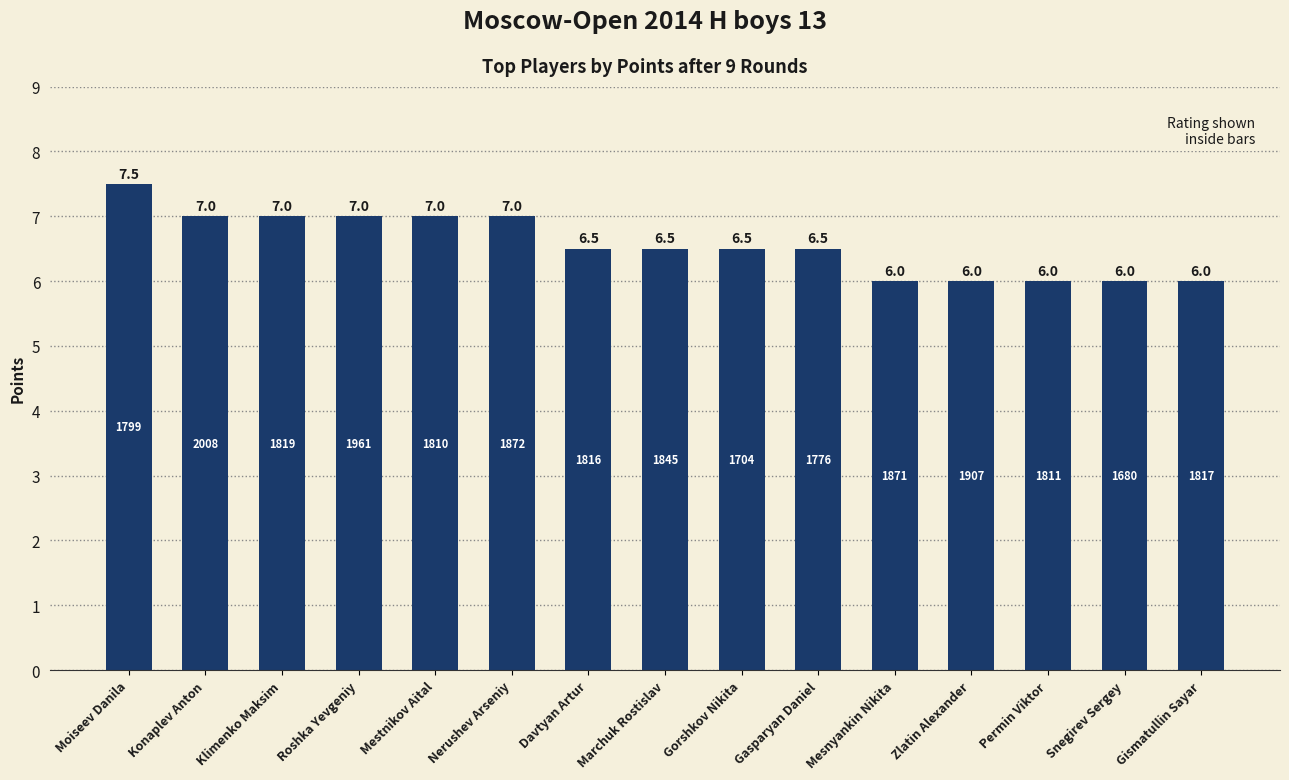

What is the sum of all values?

98.5